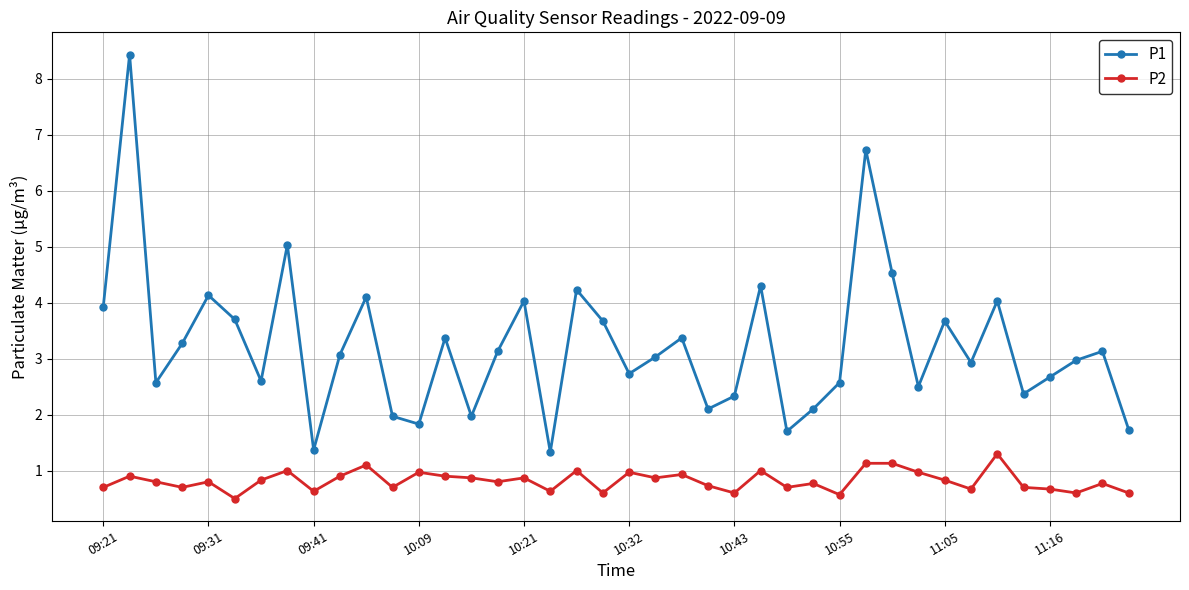

What is the greatest value displayed?

8.4